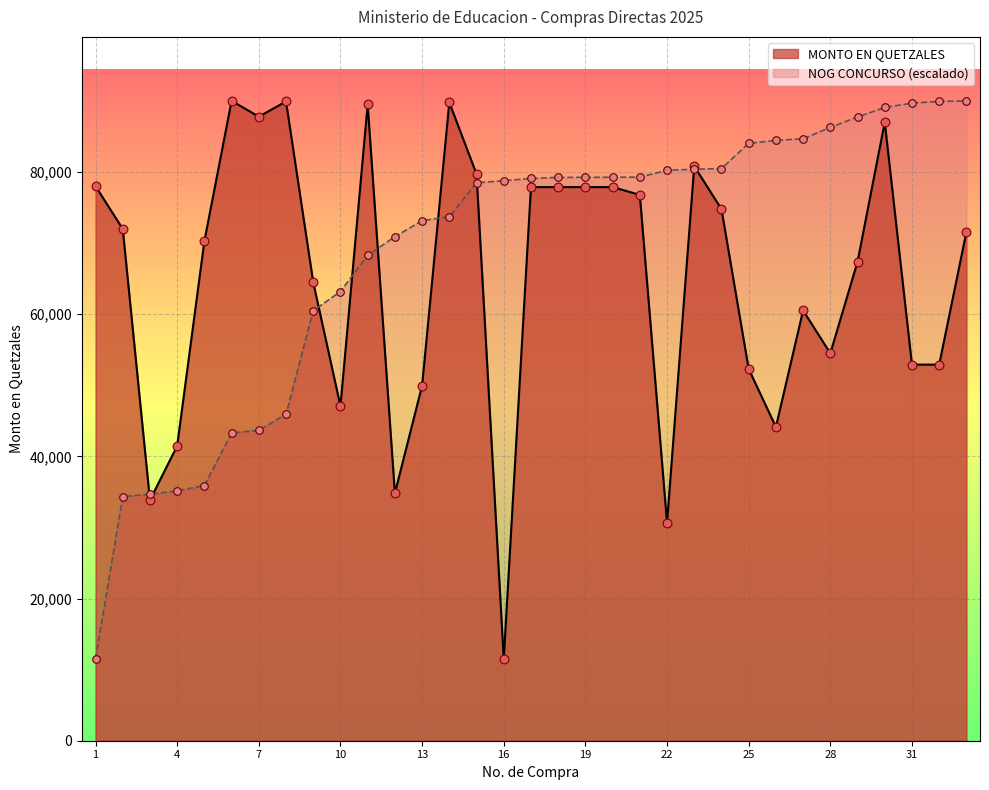

Which series has the largest total across all categories?

NOG CONCURSO (escalado)